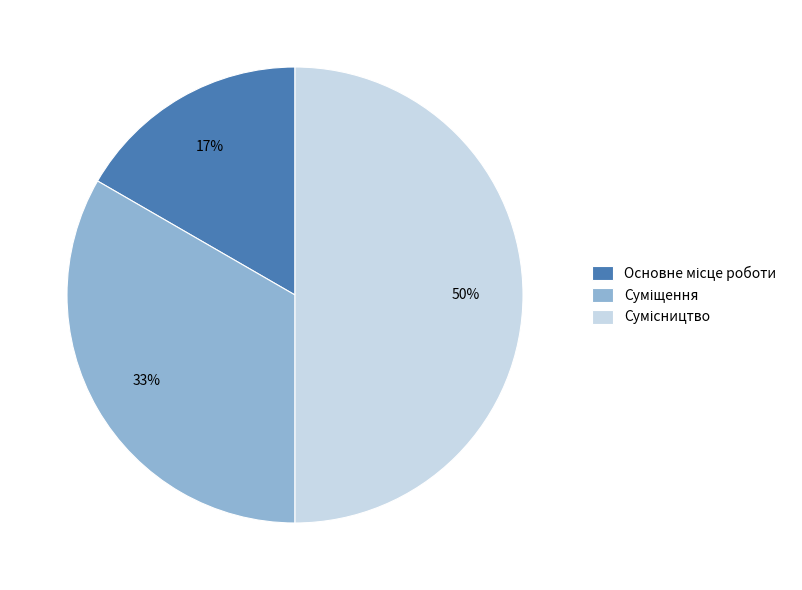

How many segments does this pie chart have?

3